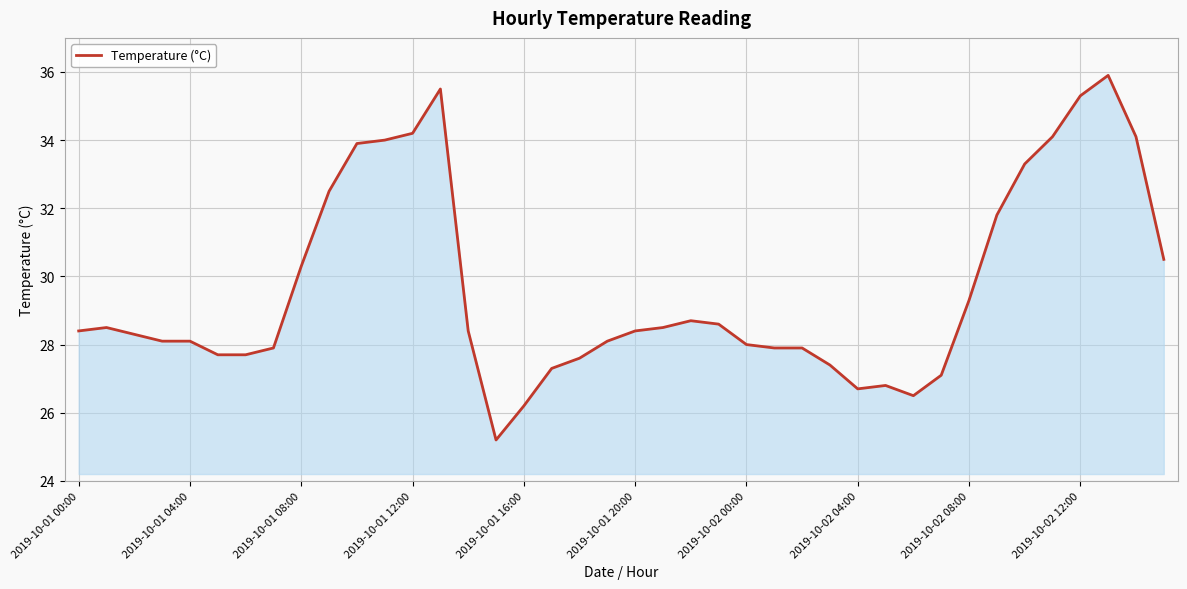

What is the difference between the maximum and minimum values?

10.7